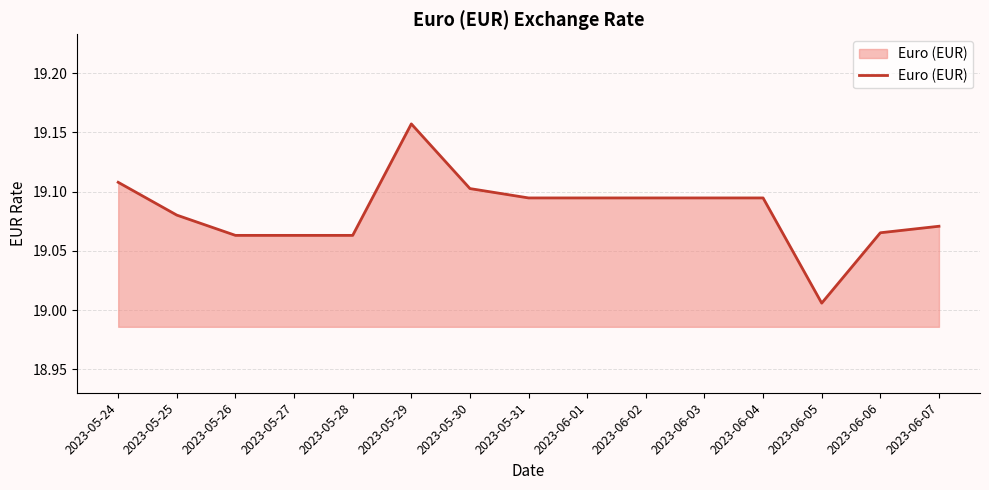

How many lines are shown in the chart?

1